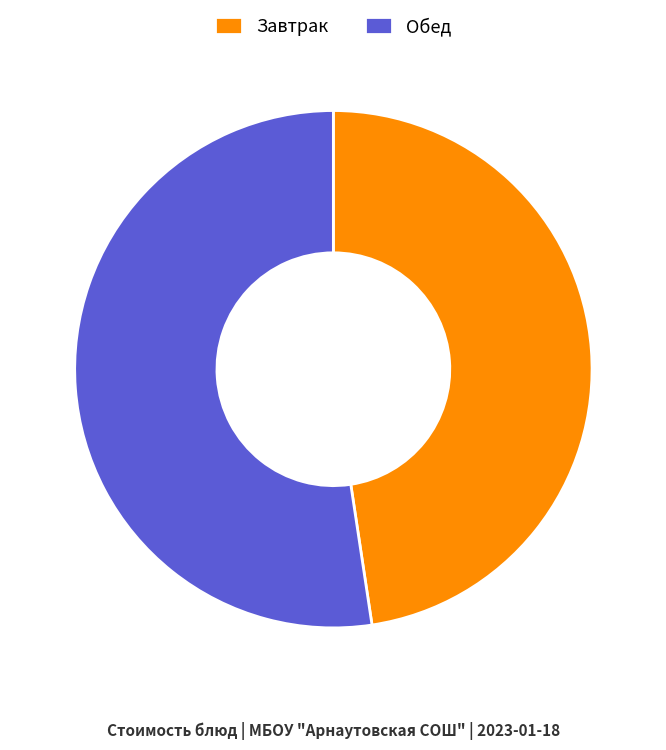

Which category has the biggest portion of the pie?

Обед